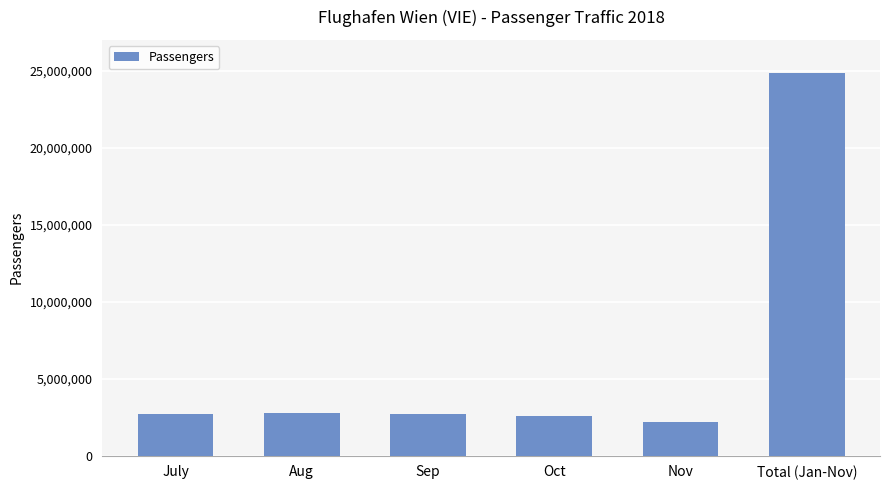

Which has a higher value, Total (Jan-Nov) or Oct?

Total (Jan-Nov)